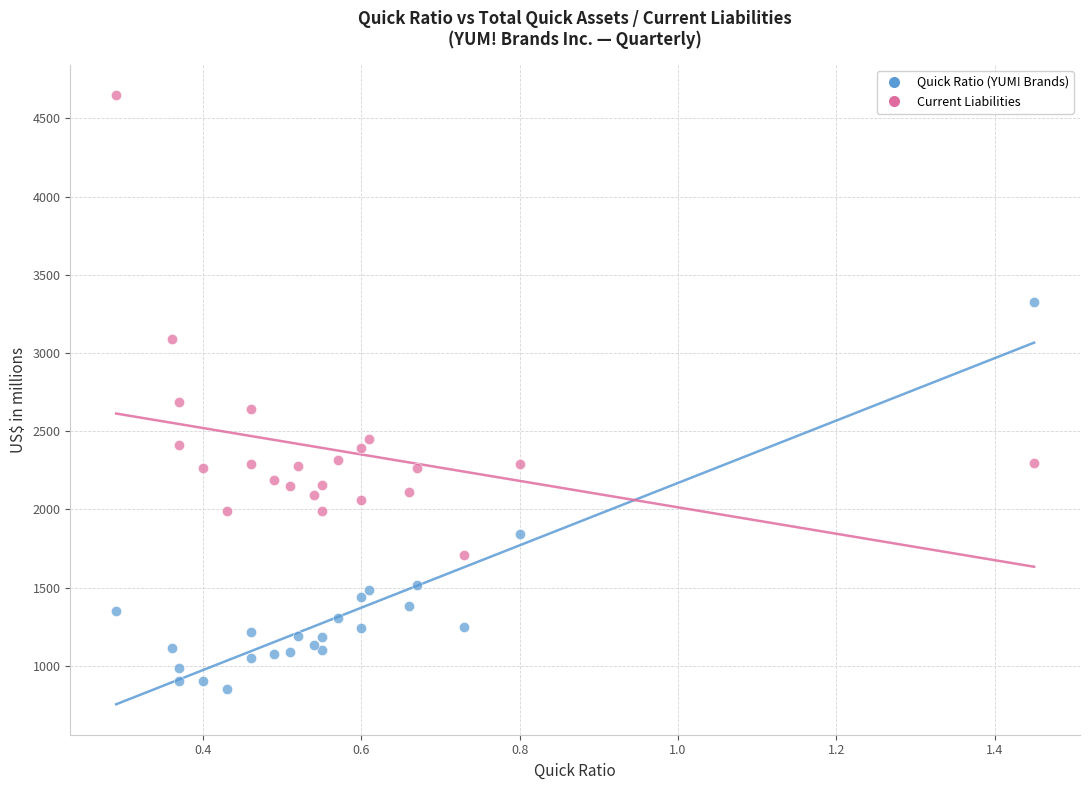

What are all the series names shown in the legend?

Quick Ratio (YUM! Brands), Current Liabilities